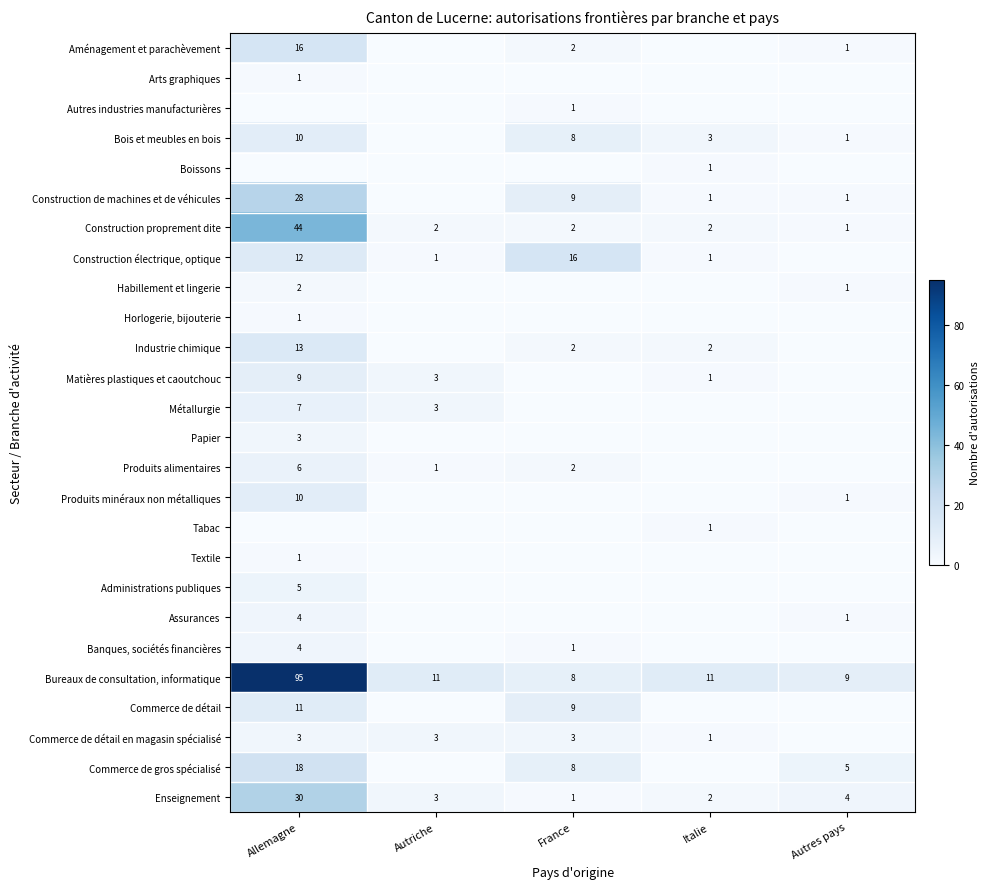

What is the difference between the Assurances values at Autres pays and Allemagne?

3